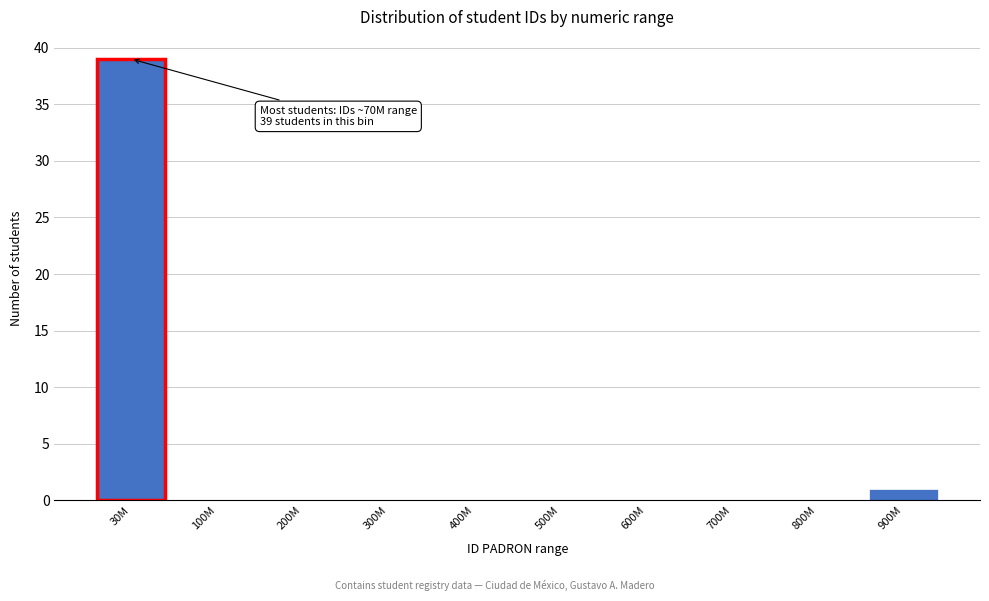

Reading left to right, what are all the values shown in this chart?

30M=39	100M=0	200M=0	300M=0	400M=0	500M=0	600M=0	700M=0	800M=0	900M=1